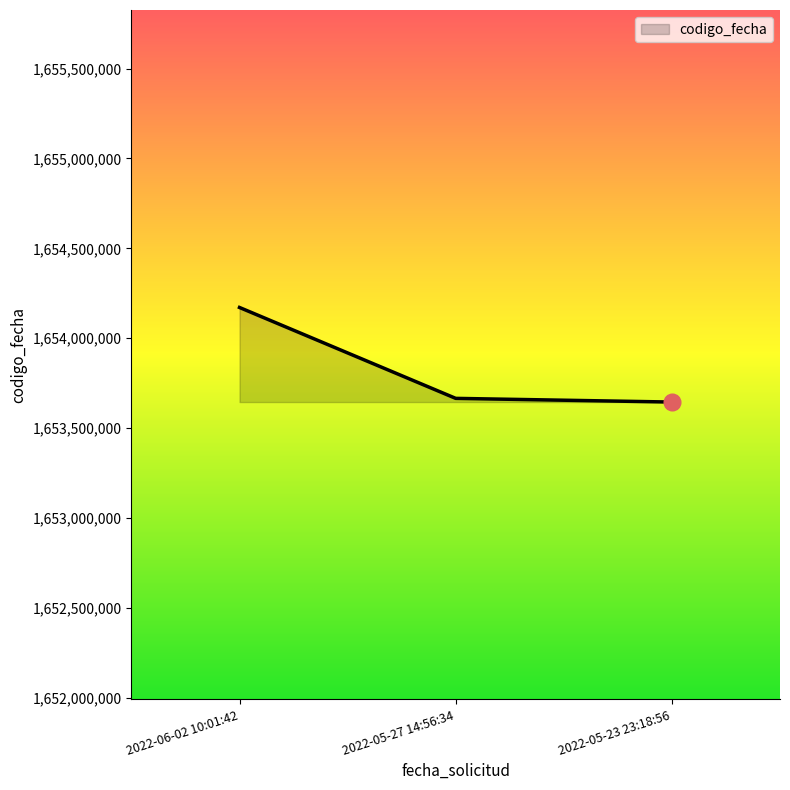

What is the minimum value shown in the chart?

1653645339